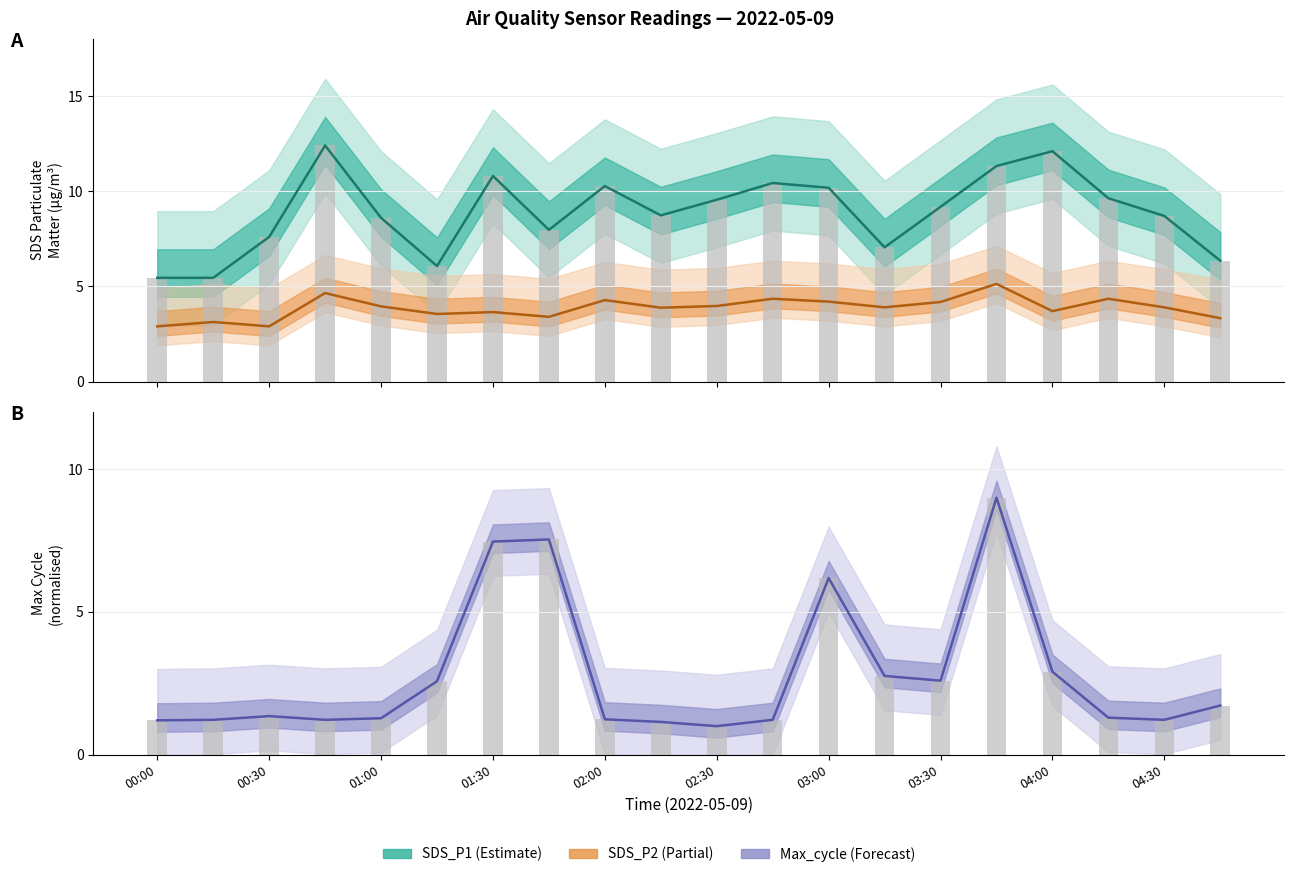

What is the value of the SDS_P2 bar at the 19th from the left?

3.9